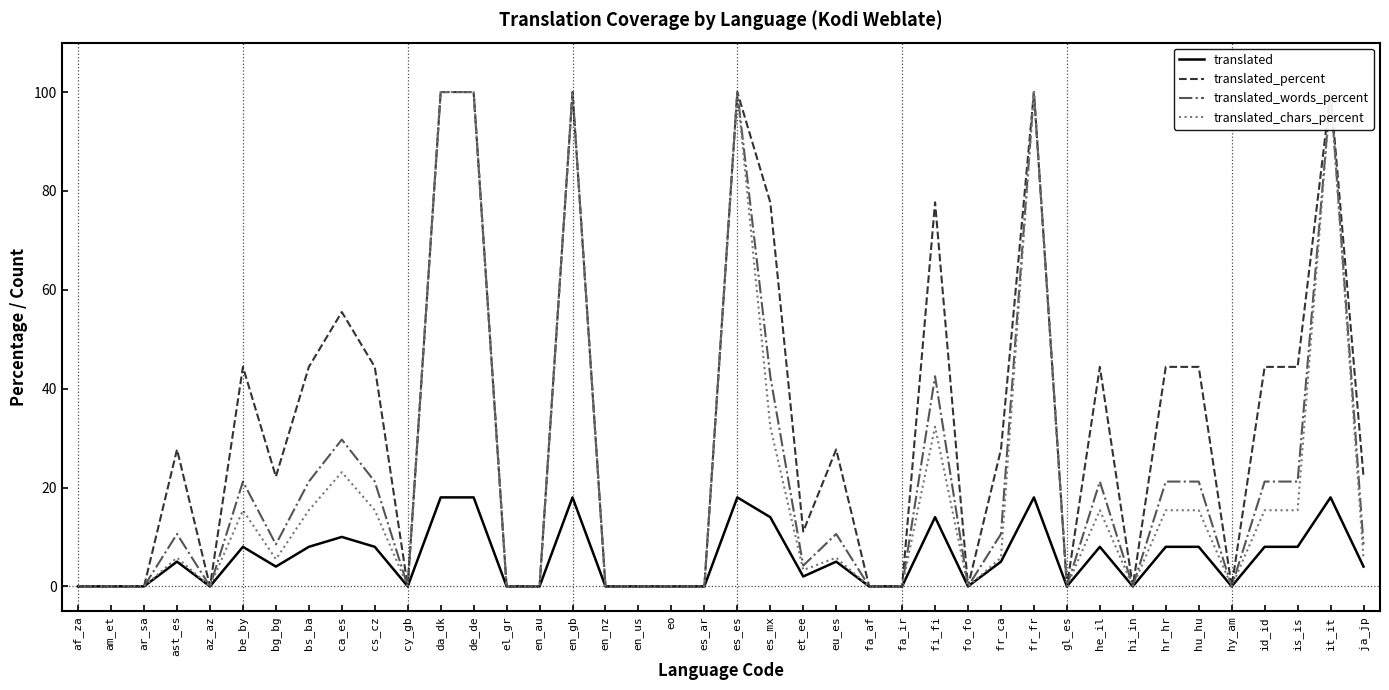

Which has a higher value, de_de or cs_cz?

de_de